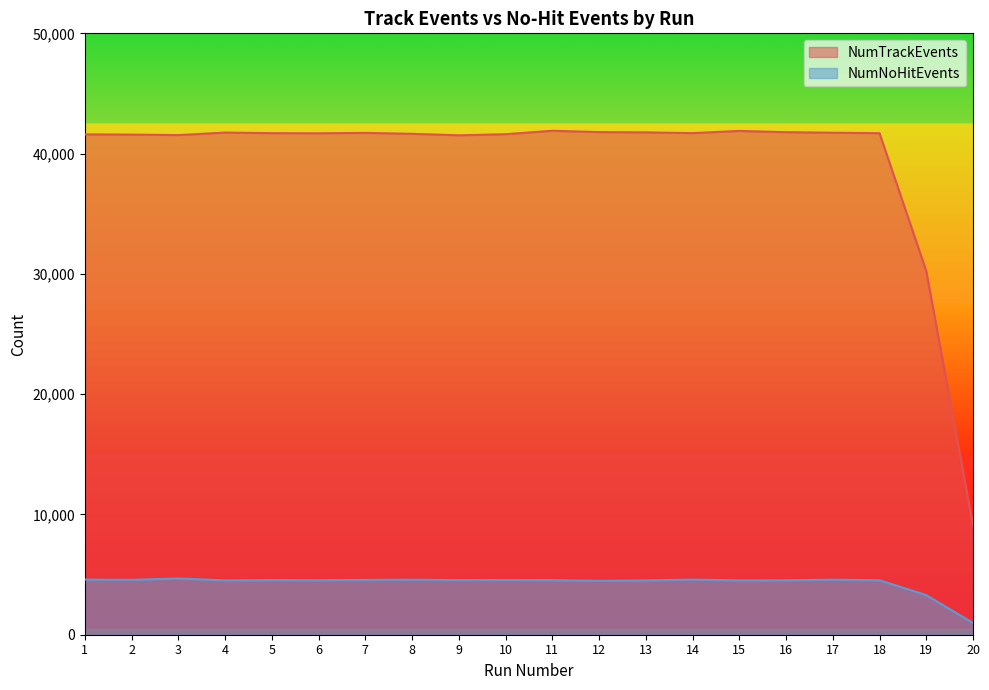

Reading left to right, what are all the values shown in this chart?

NumTrackEvents: 41598	41581	41540	41748	41701	41689	41723	41646	41522	41613	41898	41789	41765	41704	41885	41781	41737	41698	30235	9092
NumNoHitEvents: 4585	4563	4679	4518	4539	4529	4557	4576	4539	4544	4535	4480	4516	4583	4516	4524	4577	4527	3295	976